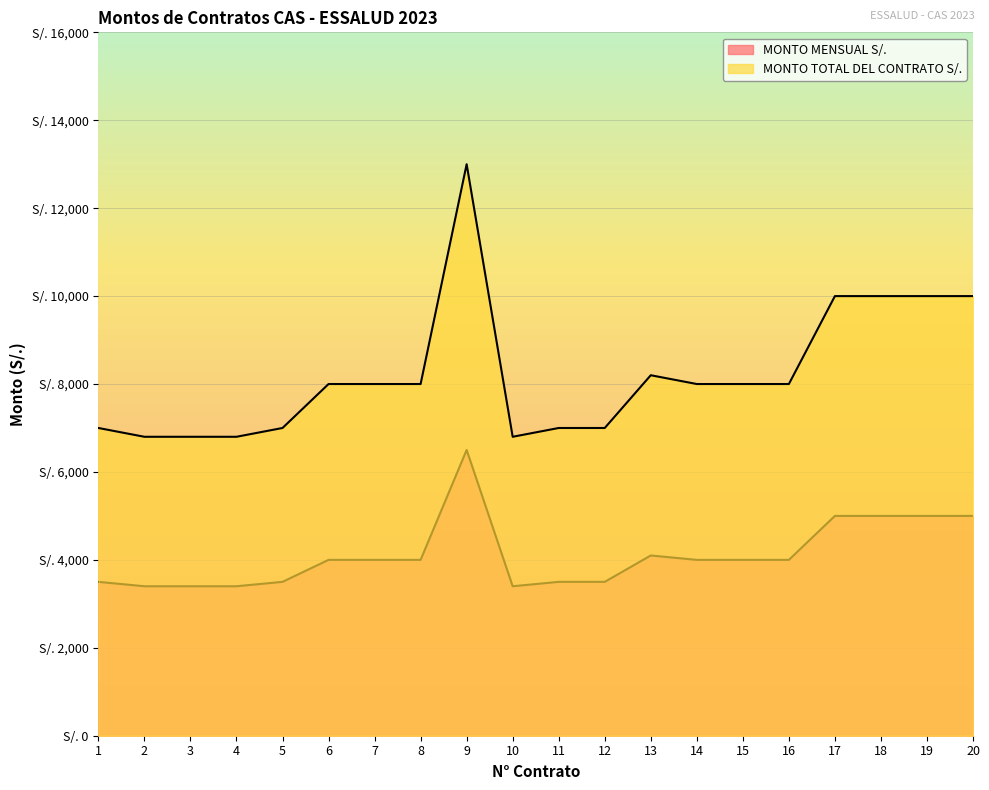

Does the chart display data point markers on the line(s)?

No